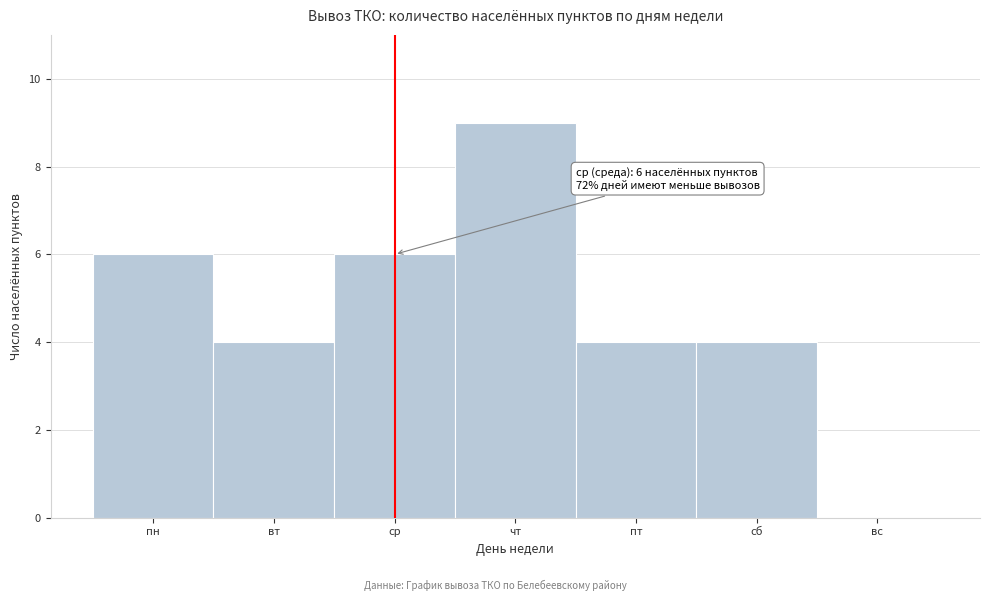

Reading right to left, list all the values displayed in this chart.

вс=0	сб=4	пт=4	чт=9	ср=6	вт=4	пн=6